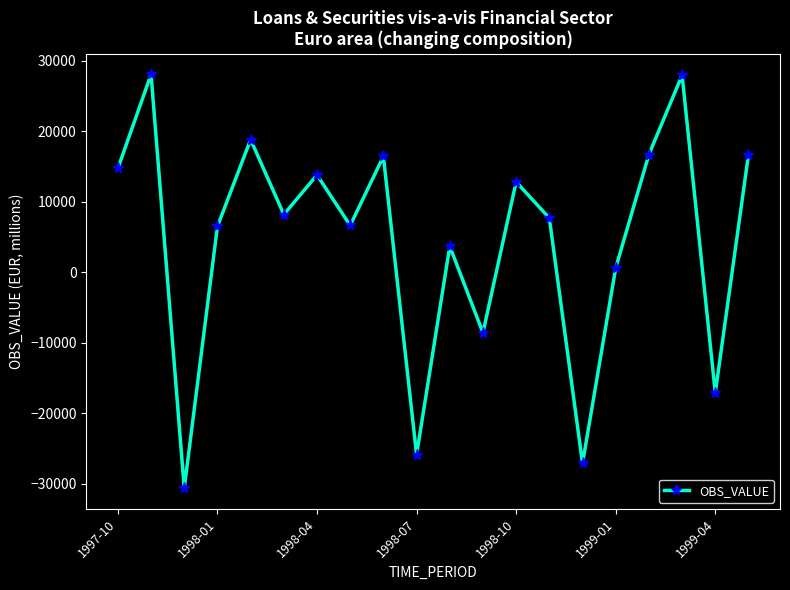

How many interior local valleys (lower than both neighbors) does the data have?

7